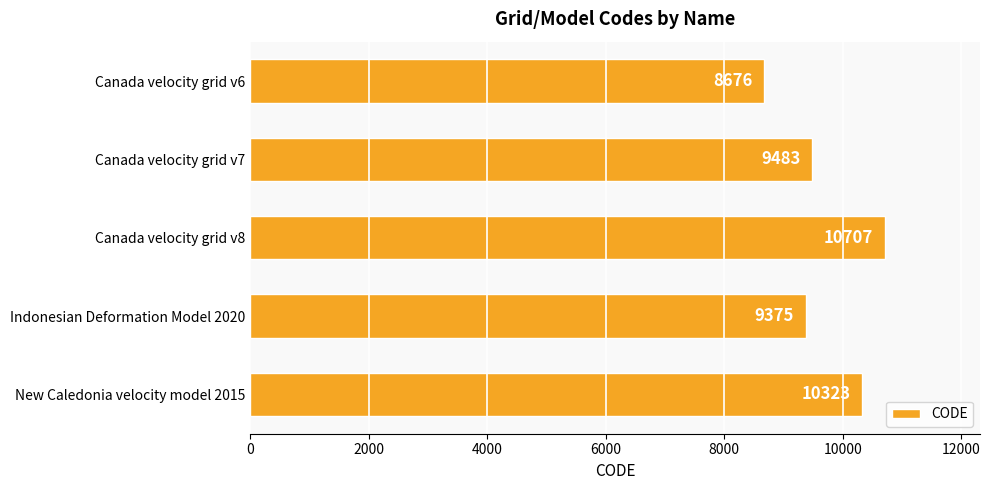

The chart shows a value of 8676 at Canada velocity grid v6. True or false?

True